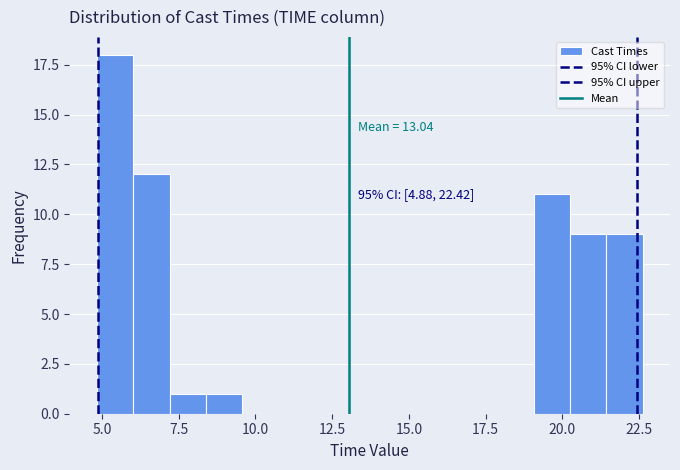

Read against the x-axis, roughly where is the centre of the tallest bar?

5.5